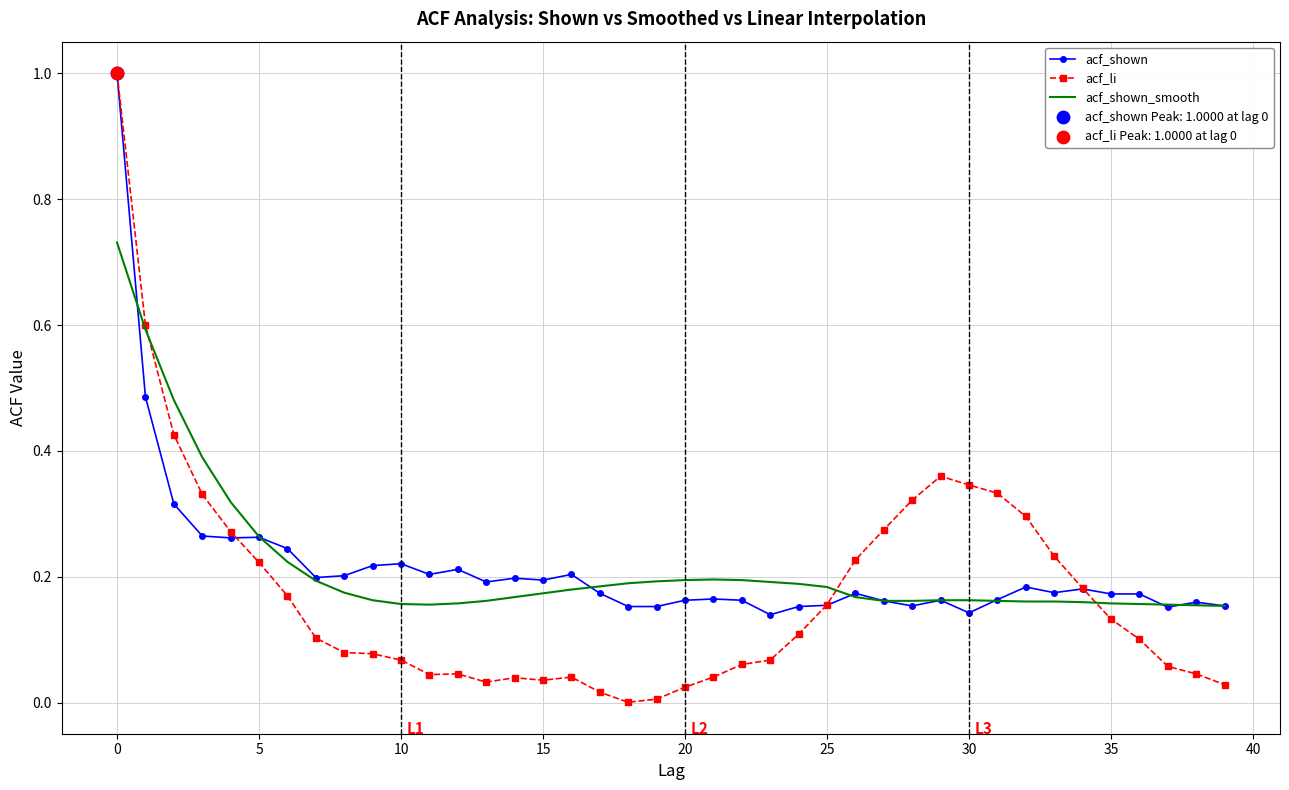

Which series has the widest spread of values?

acf_li